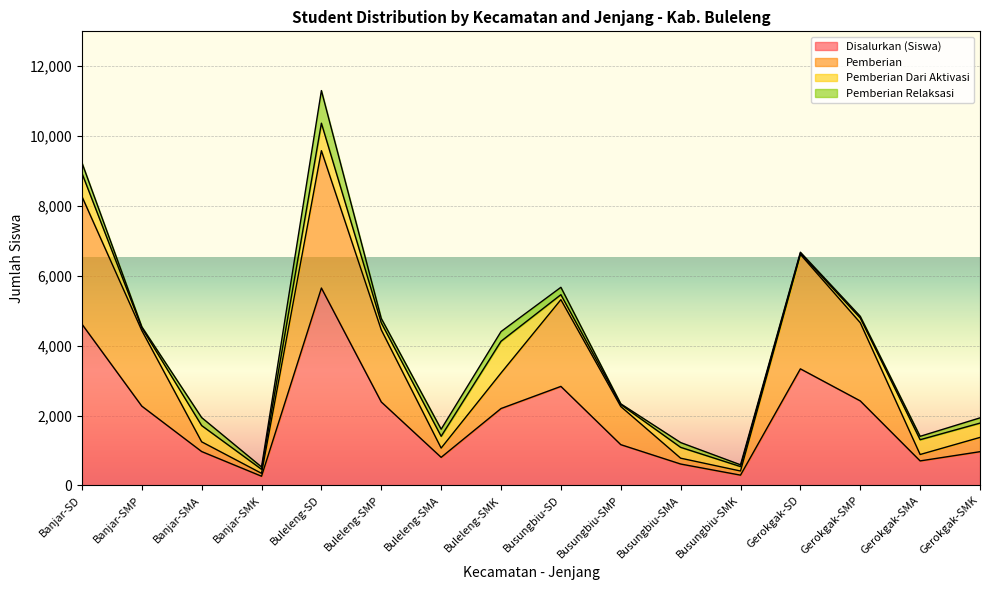

True or false: Disalurkan (Siswa) and Pemberian intersect in this chart.

False